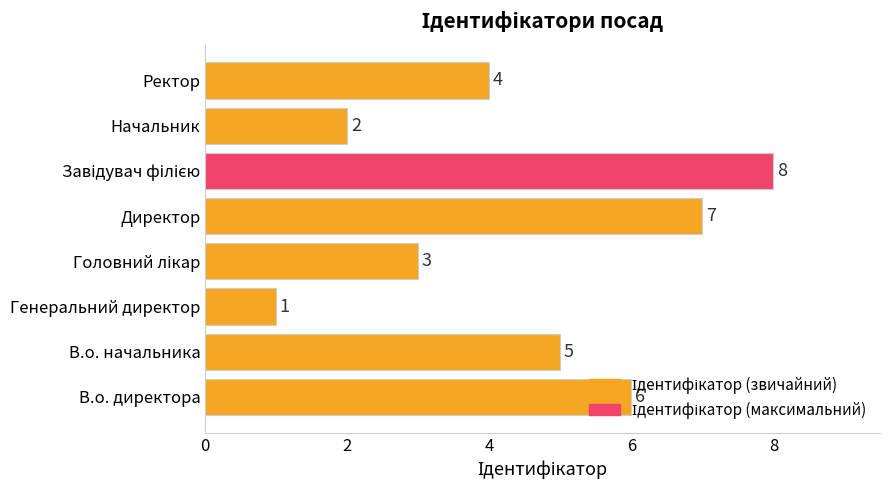

At which category does the chart reach its minimum across all series?

Генеральний директор